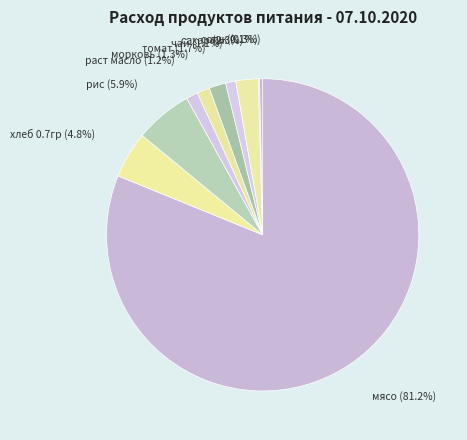

What is the total percentage of морковь and хлеб 0.7гр?

6.1%